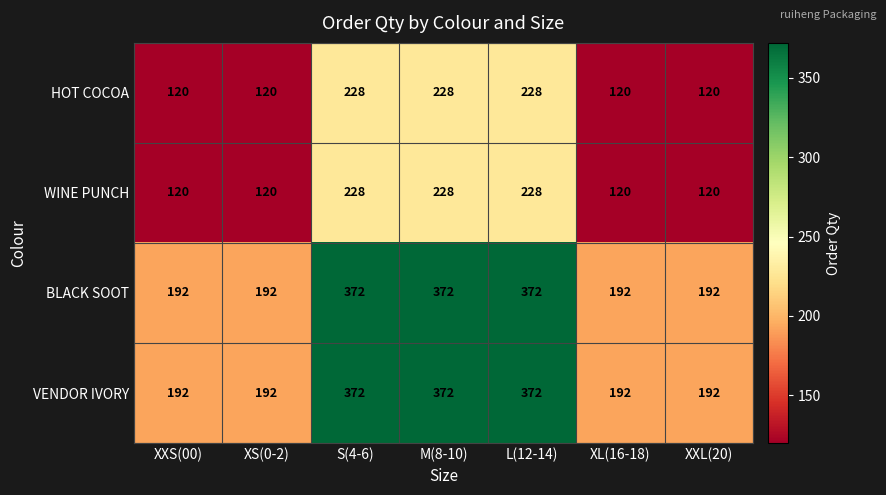

True or false: WINE PUNCH has a value of 120 at XXL(20).

True